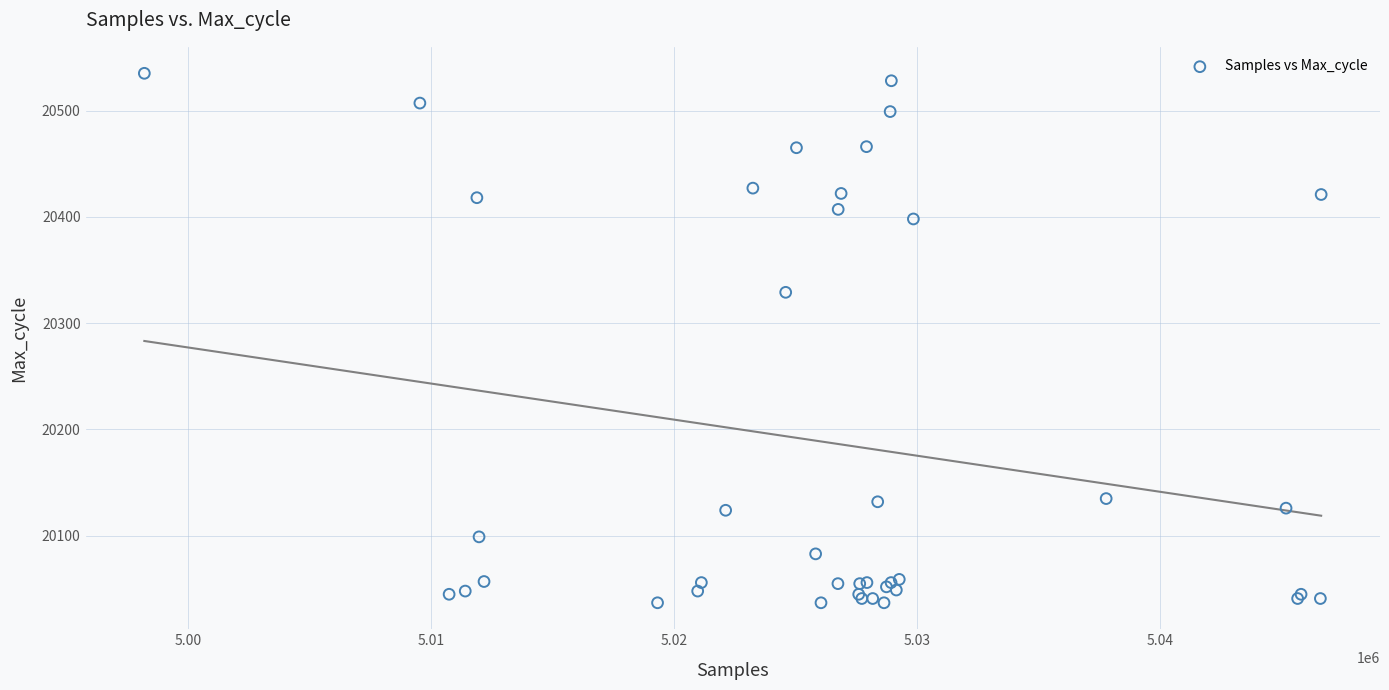

What Y value in the scatter plot is closest to 20286?

20329